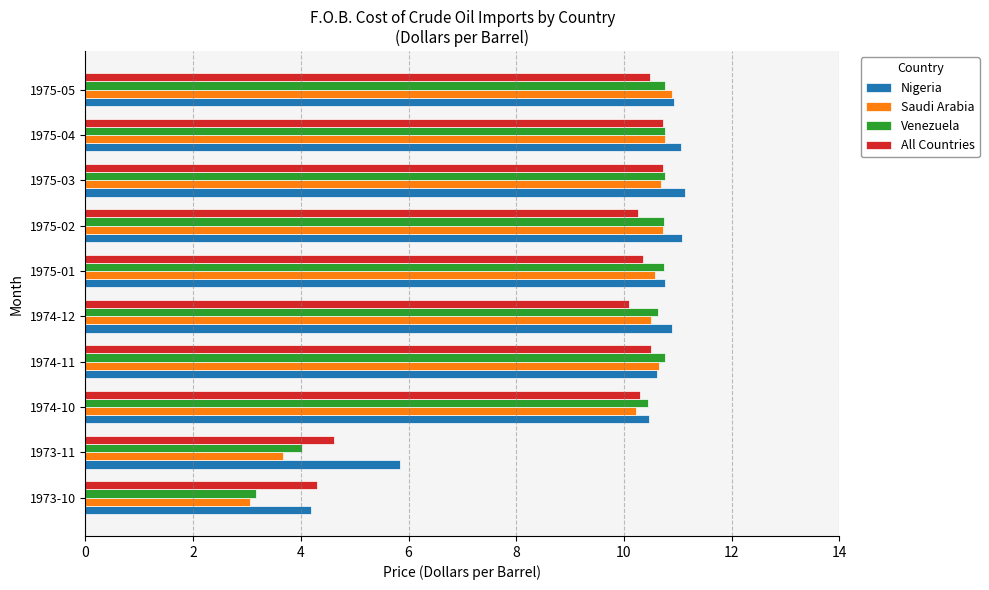

What is the difference between the maximum and minimum values in the Venezuela series?

7.6